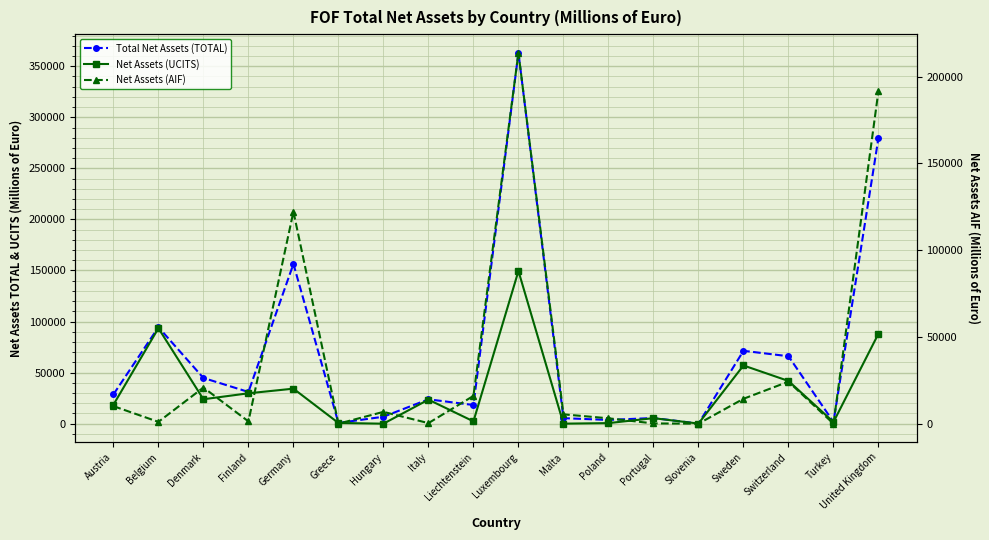

In Net Assets (UCITS), how many points are lower than both neighbors (excluding endpoints)?

6